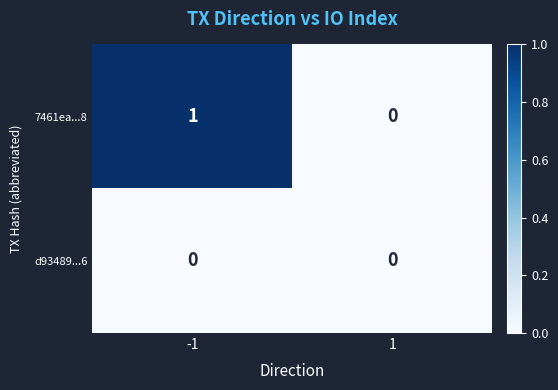

Reading left to right, extract all data points from this chart.

7461ea...8: 1	0
d93489...6: 0	0